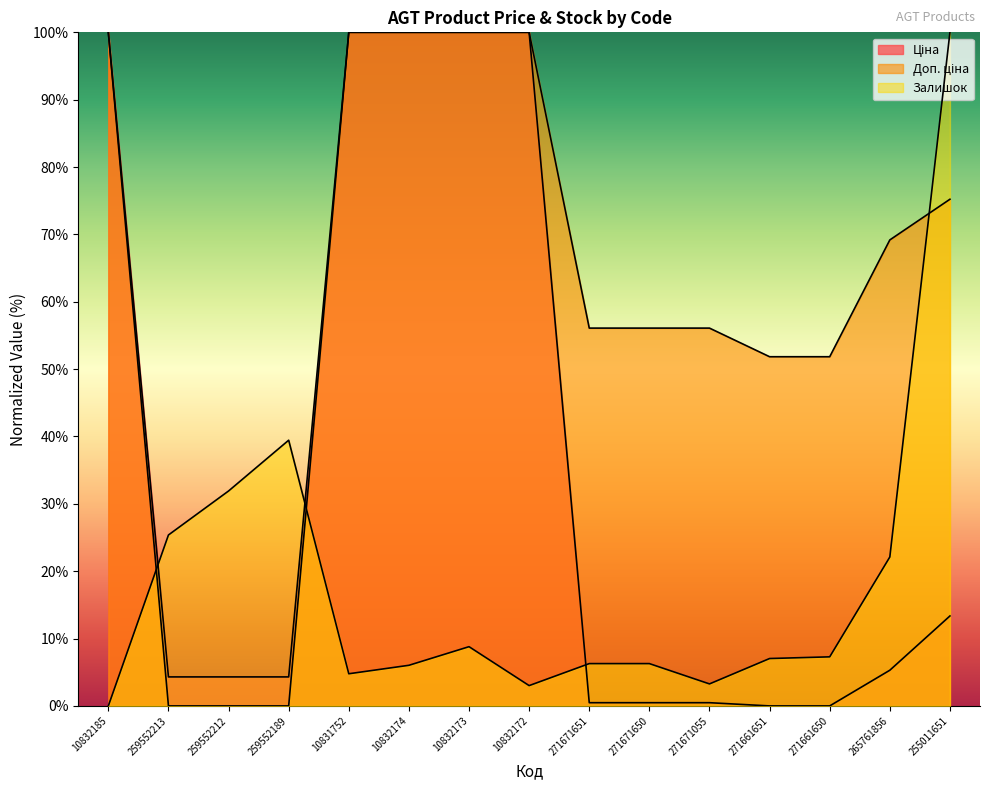

What is the total value across all series at 271671055?

59.8